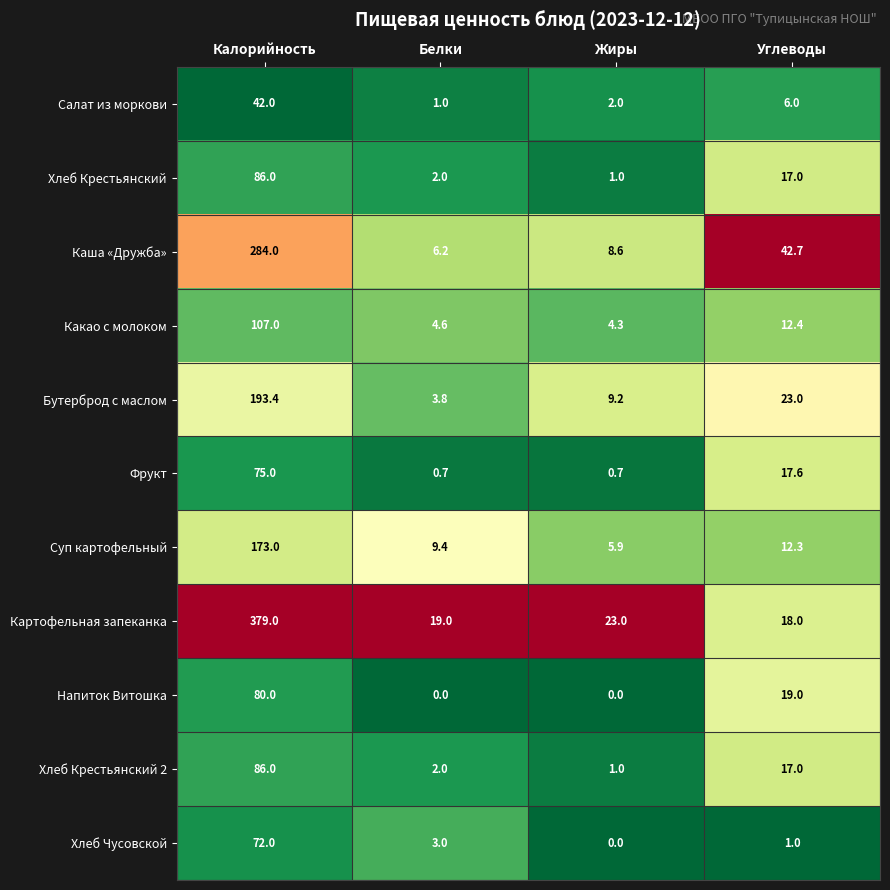

What is the spread (max minus min) of values at Калорийность?

337.0